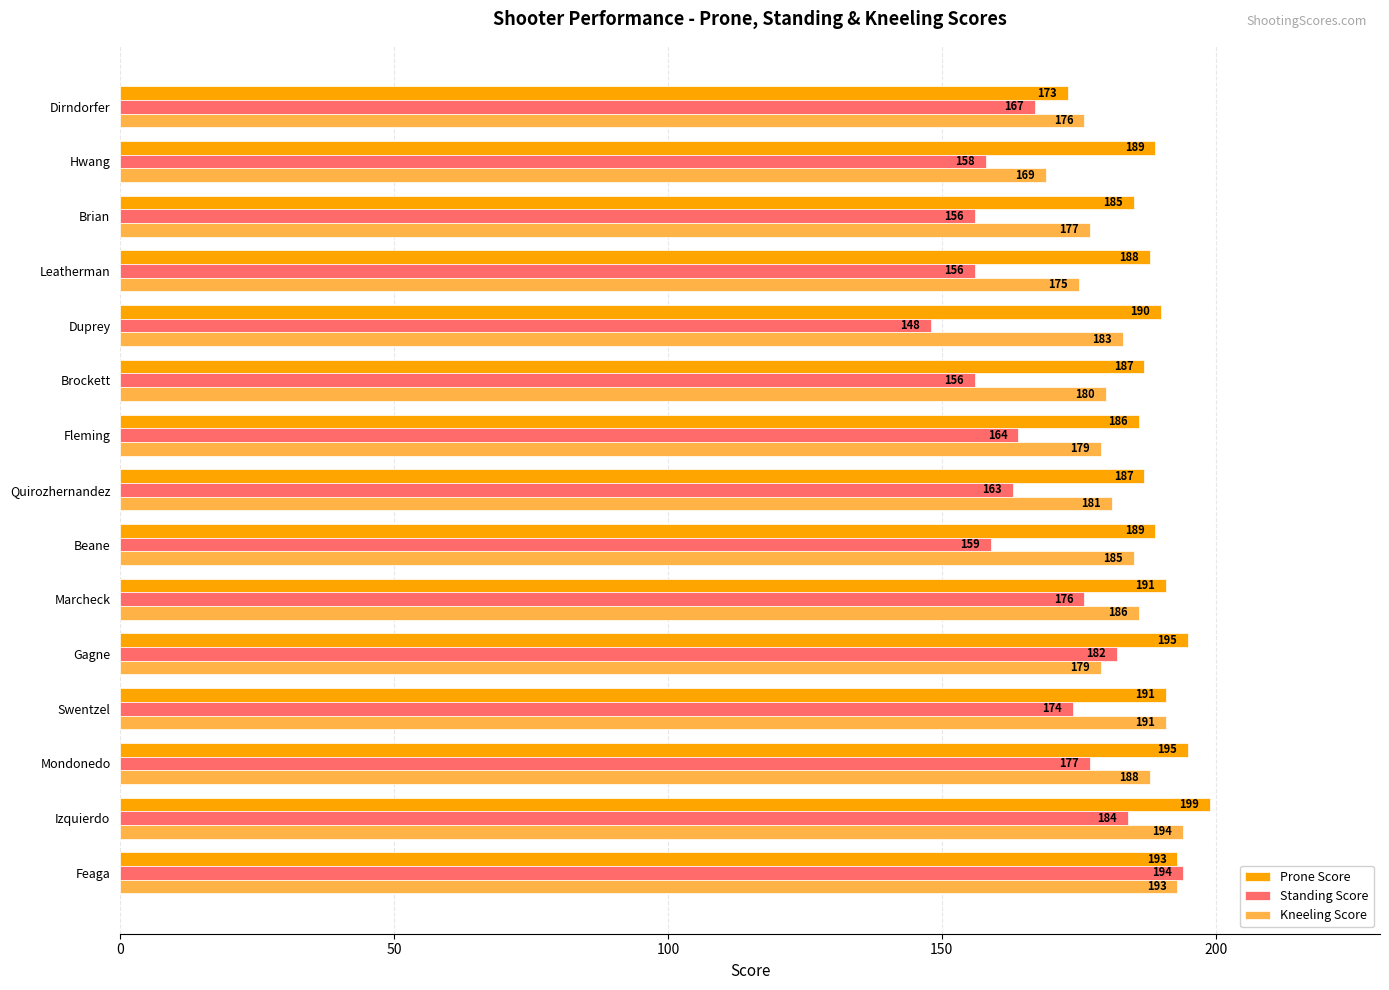

Where is Kneeling Score nearest to the value 181?

Quirozhernandez